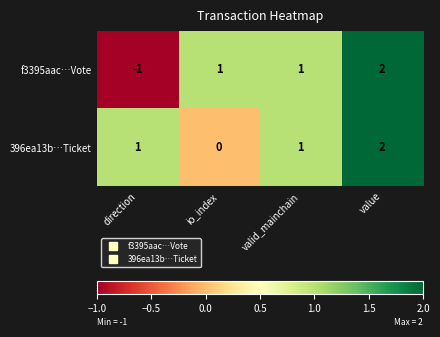

Where is f3395aac…Vote nearest to the value 0?

direction